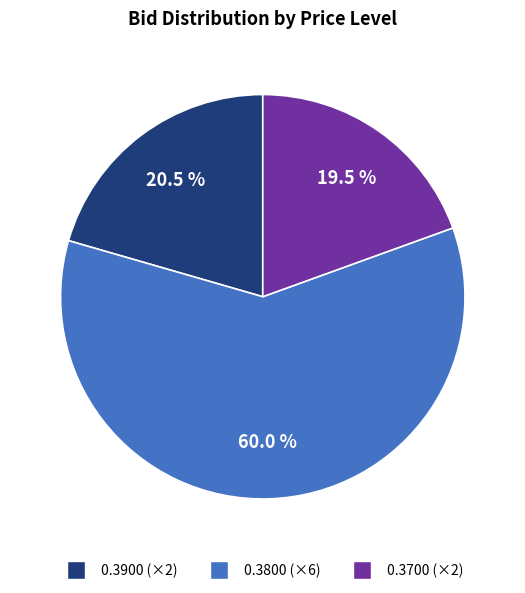

Which category has the smallest portion of the pie?

0.3700 (×2)